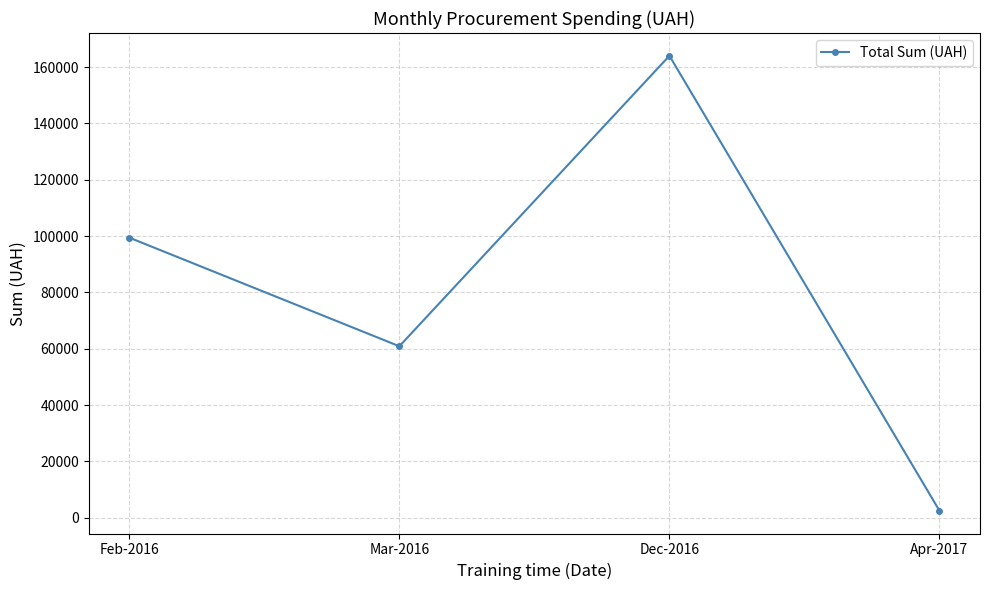

The chart shows a value of 86986.4 at Mar-2016. True or false?

False